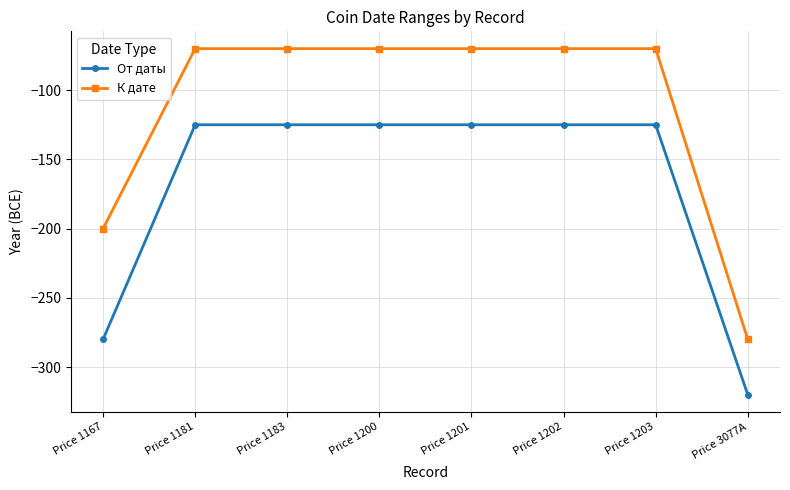

True or false: От даты and К дате intersect in this chart.

False